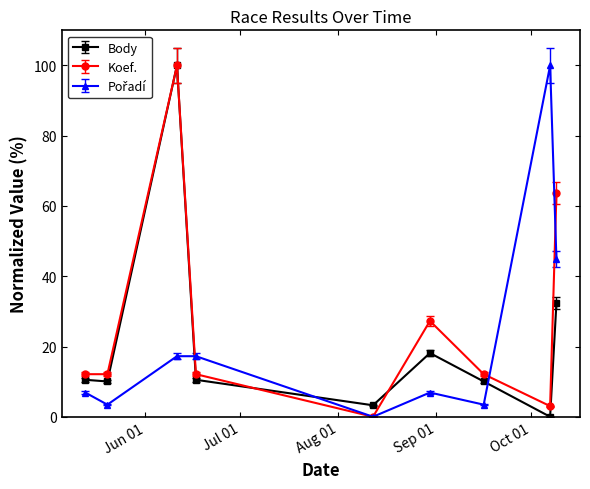

What is the value of the Body point at the 3rd from the left?

100.0